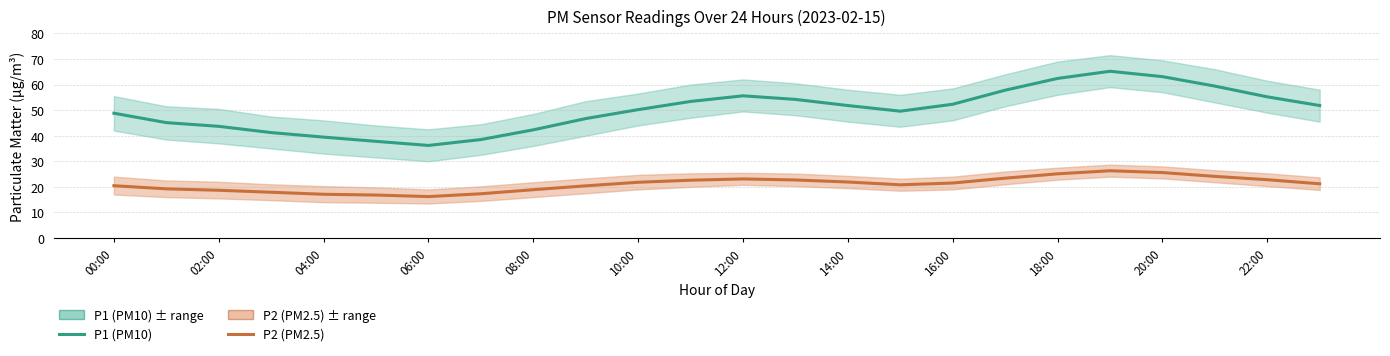

What are all the series names shown in the legend?

P1 (PM10), P2 (PM2.5)